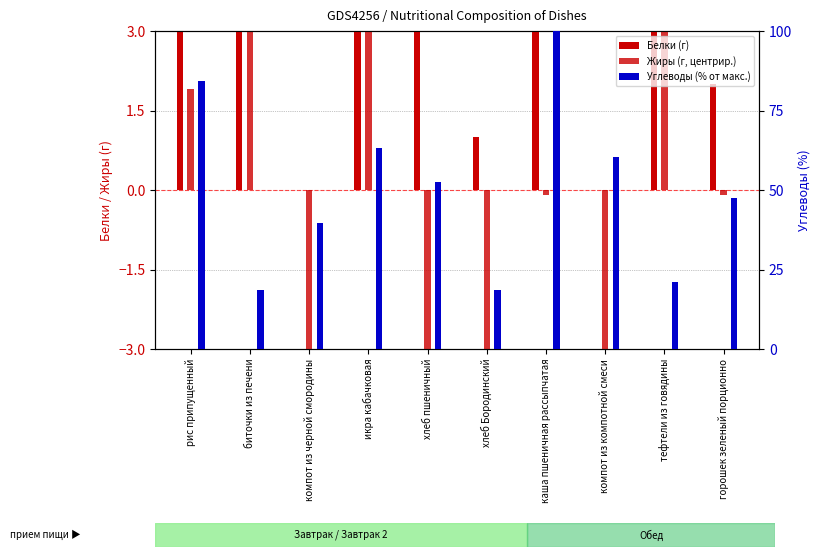

Which series has the widest spread of values?

Углеводы